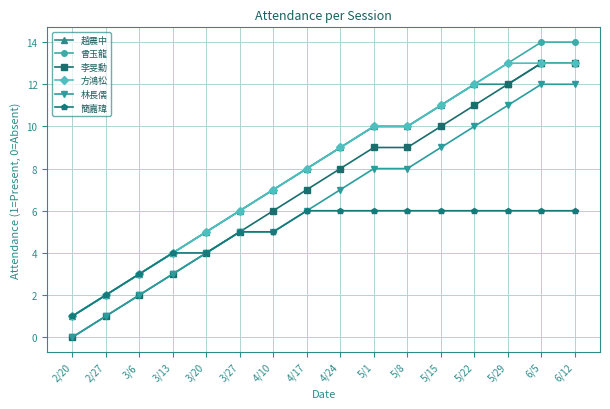

What is the highest value of the 簡嘉瑋 series?

6